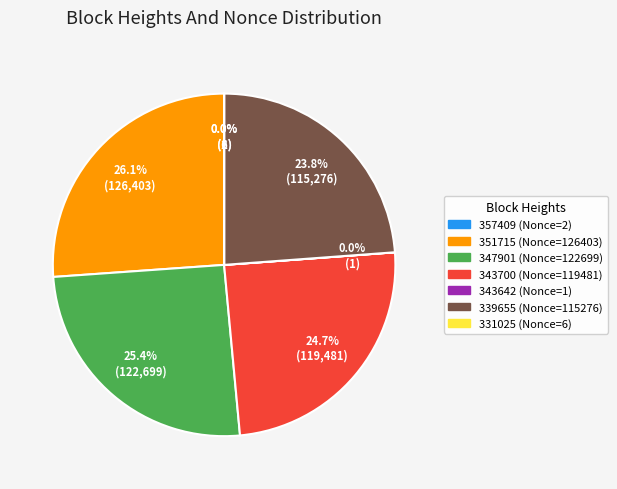

Is there a majority slice in this chart?

No